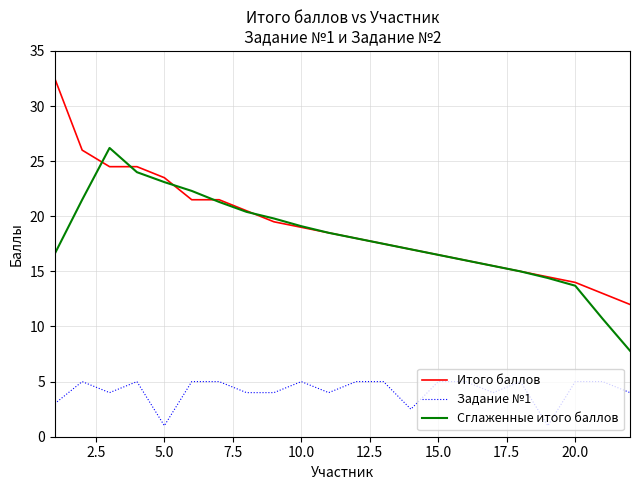

Which series has the largest range (max minus min)?

Итого баллов